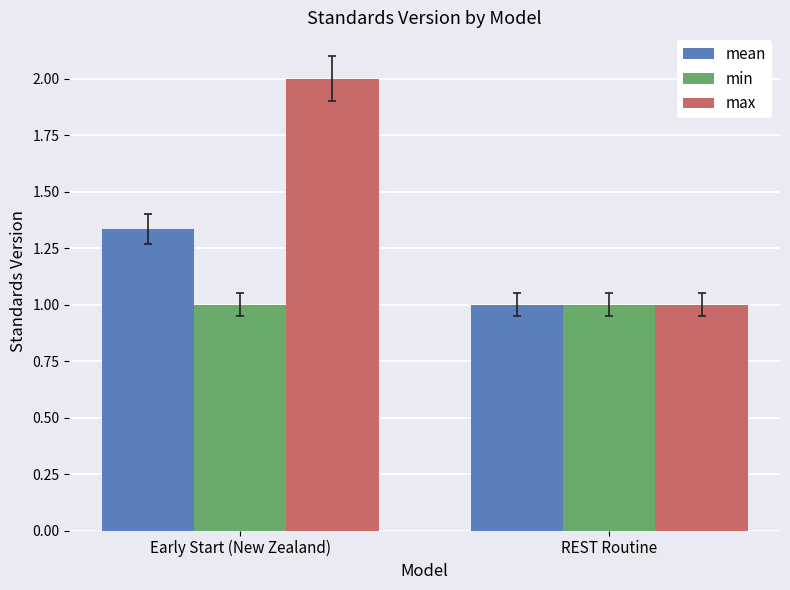

True or false: min has a value of 0.7 at Early Start (New Zealand).

False